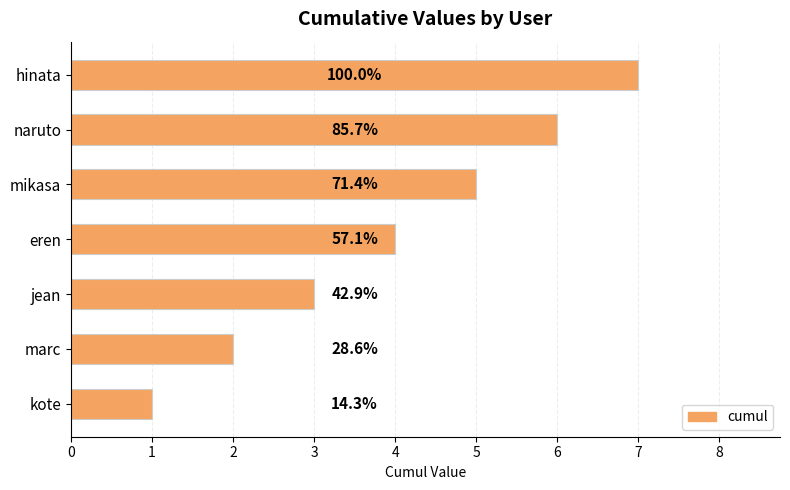

Does the chart contain any negative values?

No